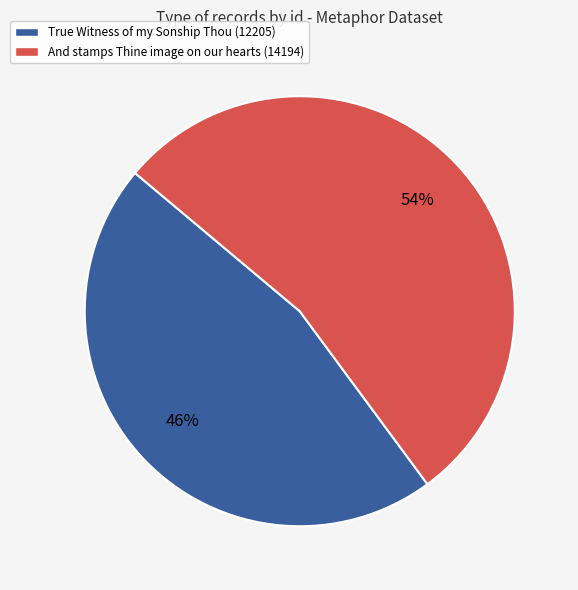

Rank the categories by value from highest to lowest.

And stamps Thine image on our hearts (14194), True Witness of my Sonship Thou (12205)